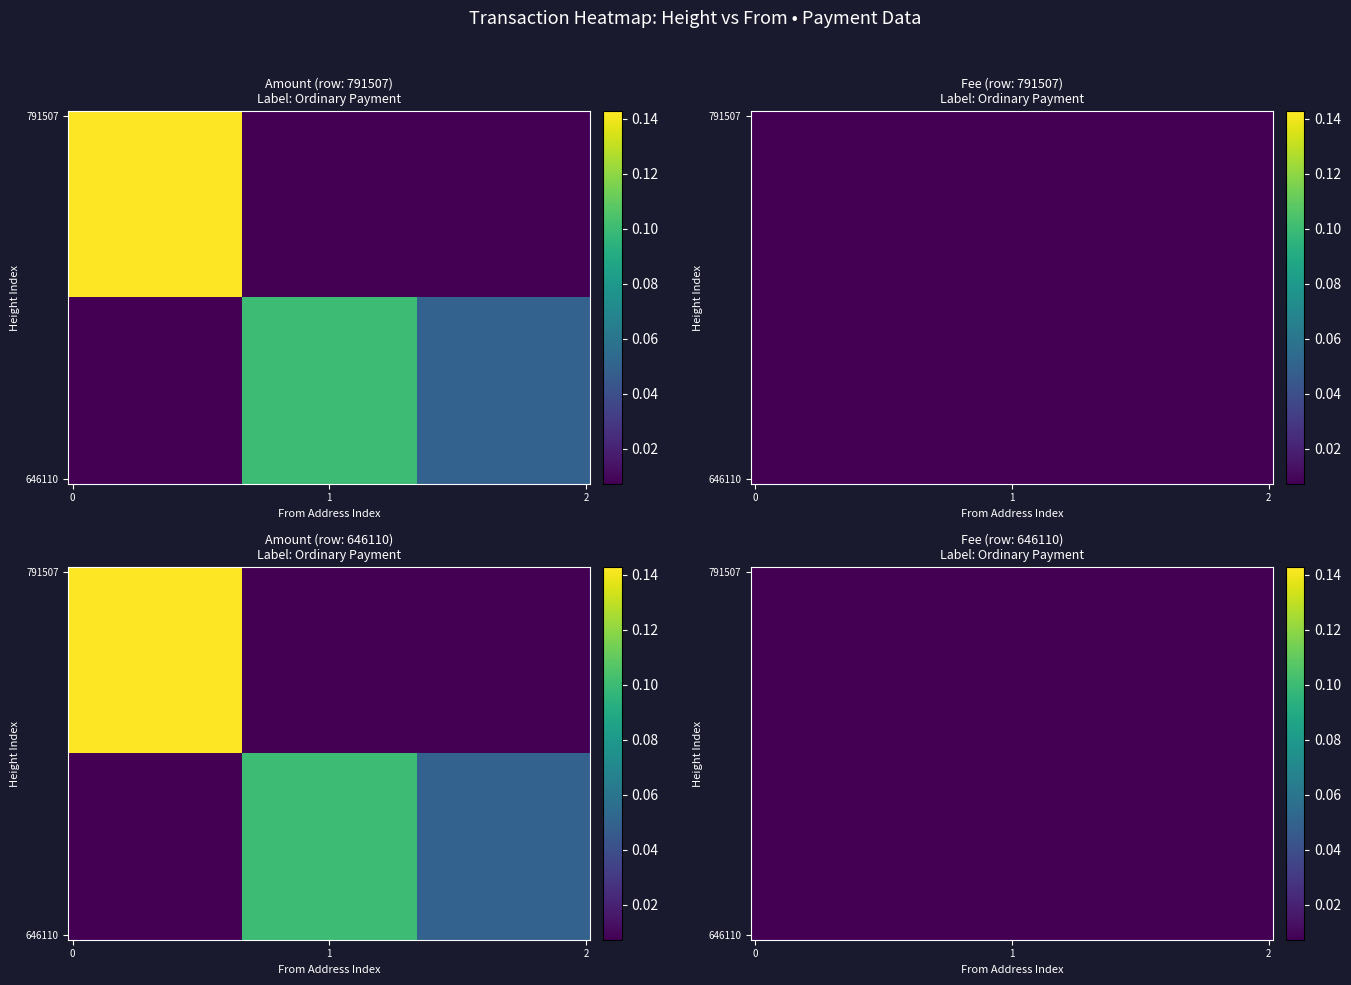

Rank the categories by Amount value from lowest to highest.

2, 1, 0